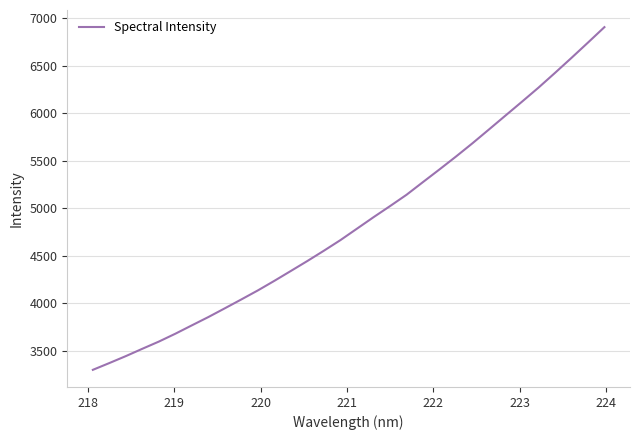

What is the difference between the maximum and minimum values?

3605.9